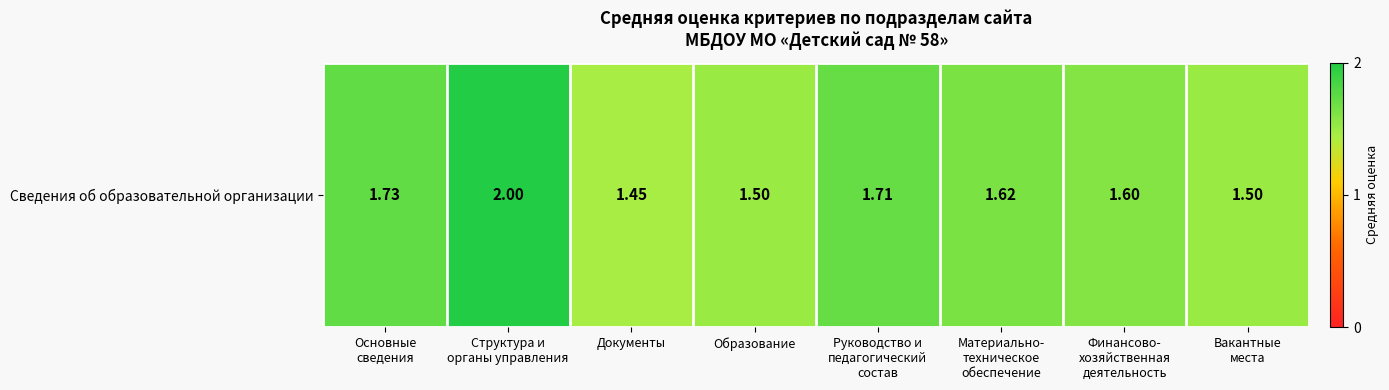

Approximately how many times larger is the value at Вакантные
места compared to Образование?

1.0